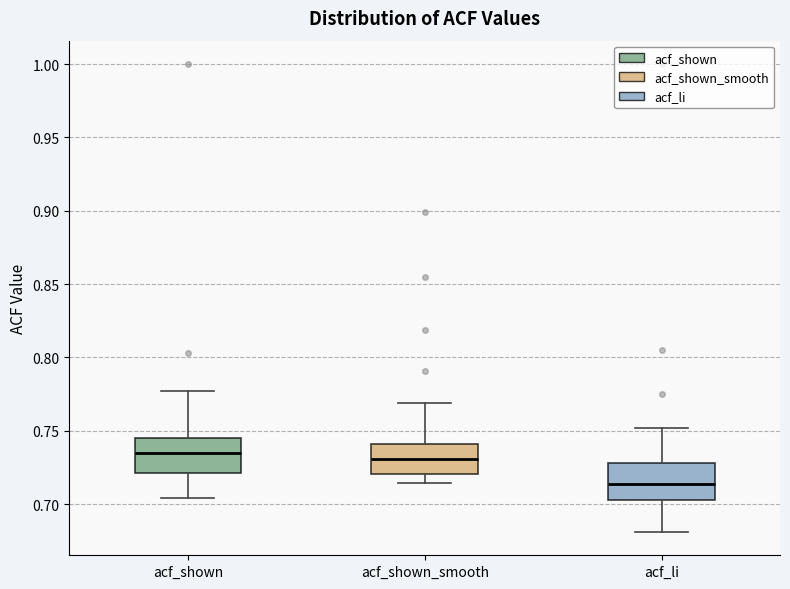

Where does the median line of the box for acf_shown_smooth sit on the y-axis? The values are not printed on the chart, so give them approximately, as read against the axis.

0.730